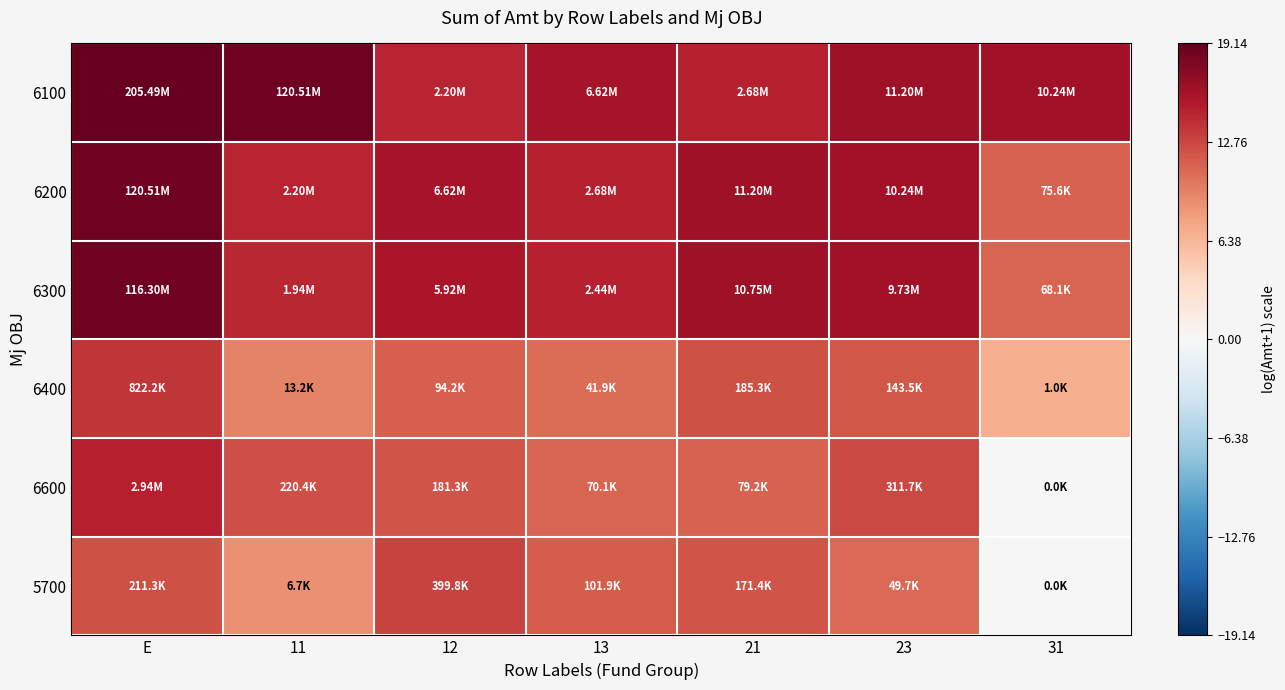

Reading left to right, what are all the values shown in this chart?

6100: E=19.1	11=18.6	12=14.6	13=15.7	21=14.8	23=16.2	31=16.1
6200: E=18.6	11=14.6	12=15.7	13=14.8	21=16.2	23=16.1	31=11.2
6300: E=18.6	11=14.5	12=15.6	13=14.7	21=16.2	23=16.1	31=11.1
6400: E=13.6	11=9.5	12=11.5	13=10.6	21=12.1	23=11.9	31=6.9
6600: E=14.9	11=12.3	12=12.1	13=11.2	21=11.3	23=12.6	31=0.0
5700: E=12.3	11=8.8	12=12.9	13=11.5	21=12.1	23=10.8	31=0.0